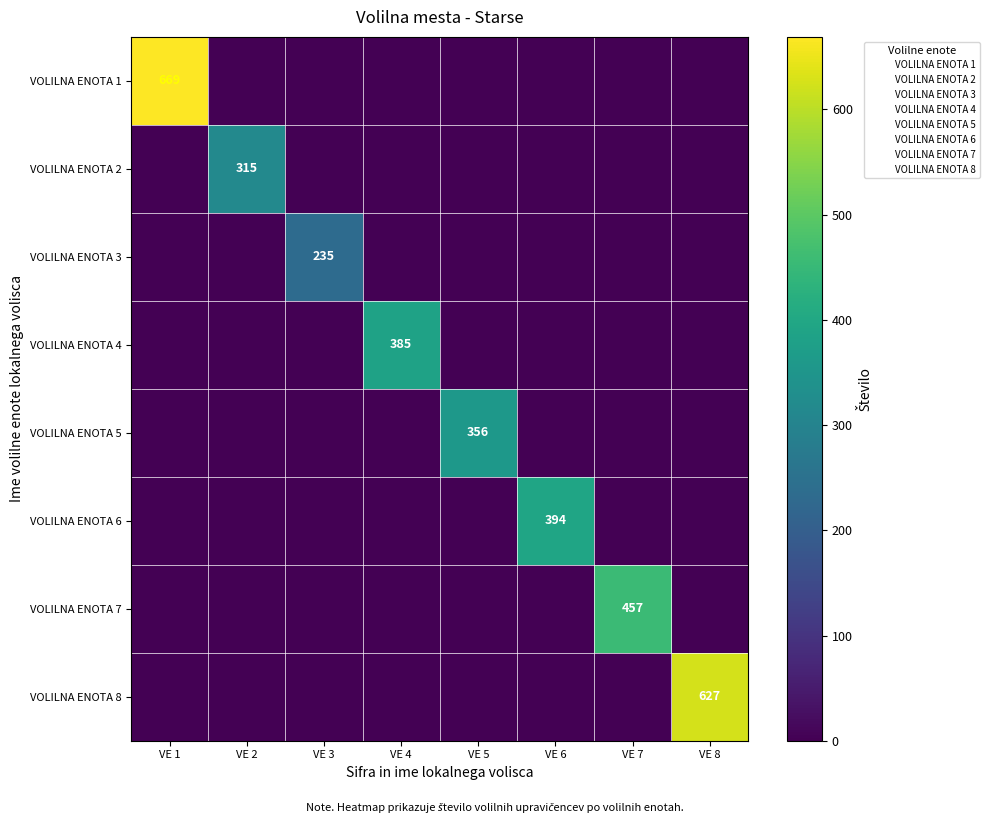

The VOLILNA ENOTA 7 series shows 98 at VE 7. True or false?

False